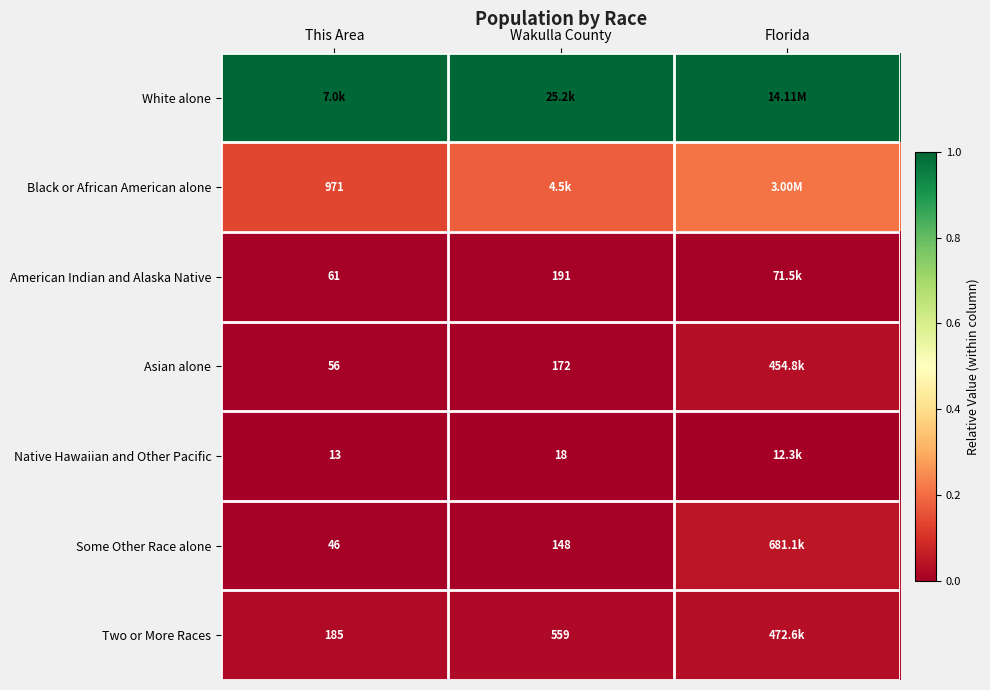

The value of Two or More Races at This Area is 0.0. True or false?

False